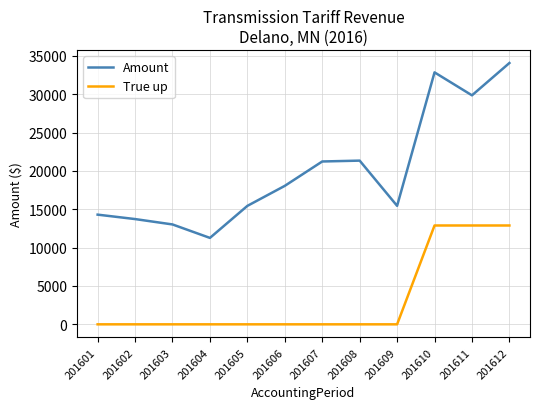

At 201603, list the series in order from largest to smallest.

Amount, True up